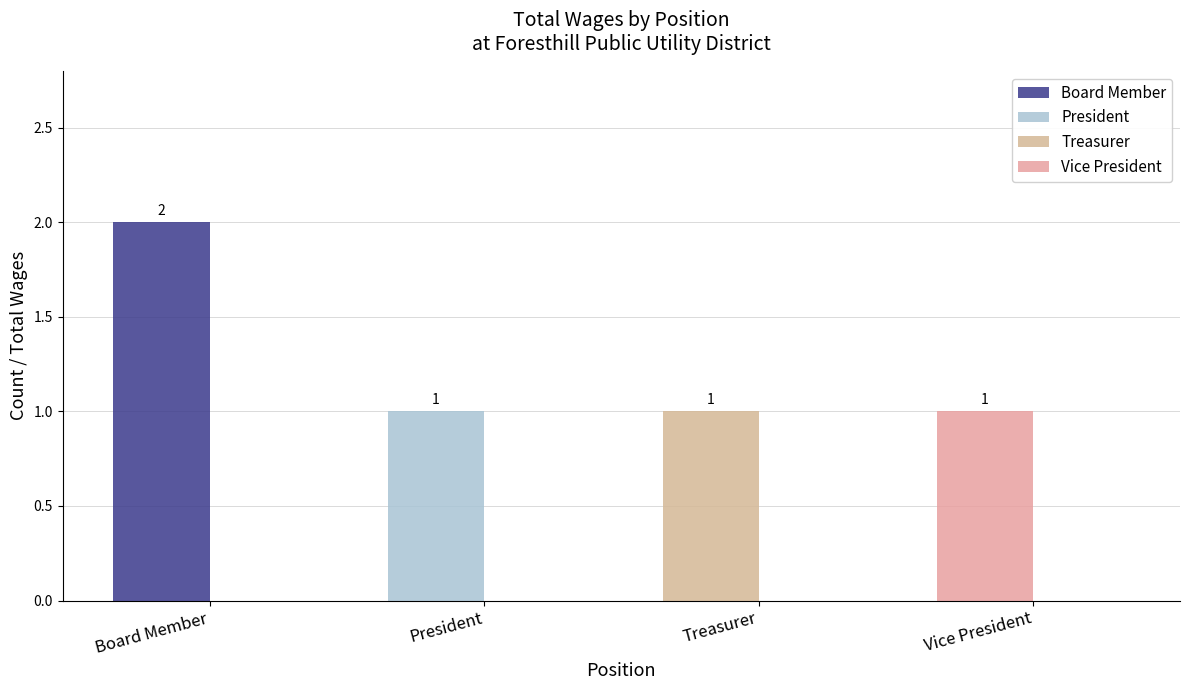

What is the ratio of the value at Treasurer to the value at Vice President?

1.0